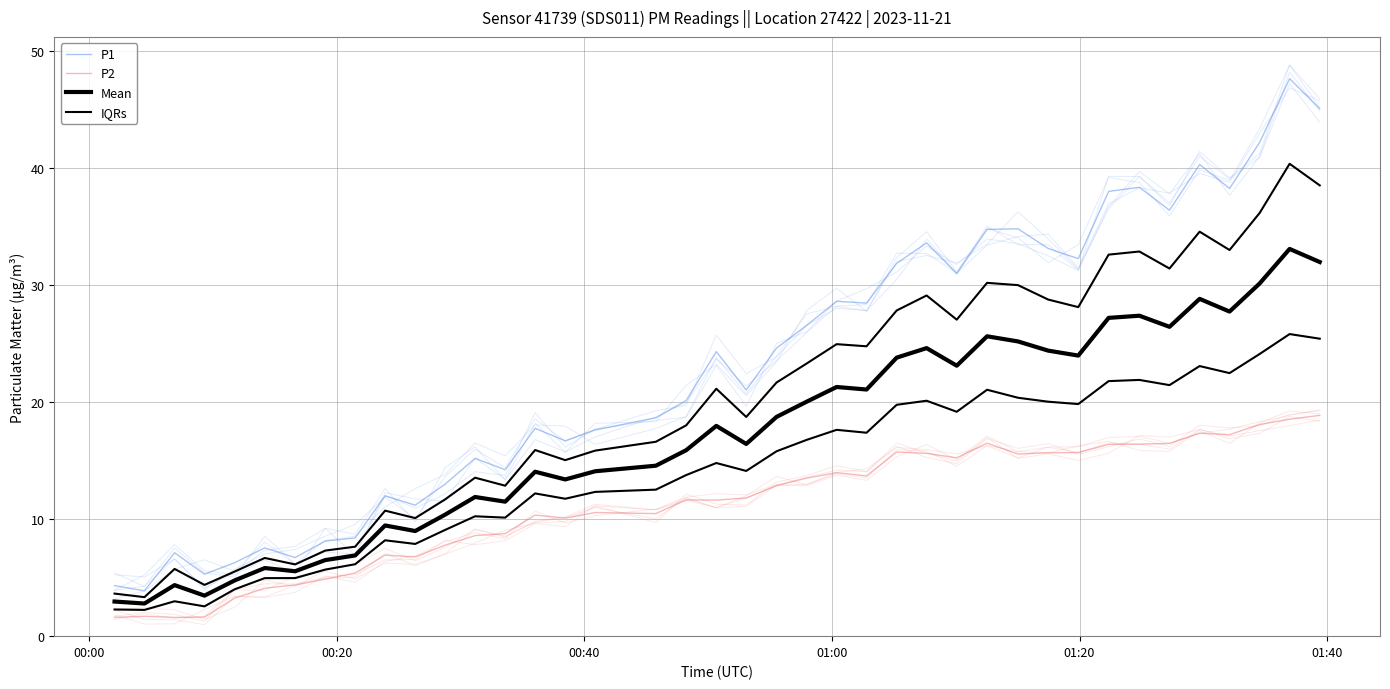

In P1, how many points are lower than both neighbors (excluding endpoints)?

12